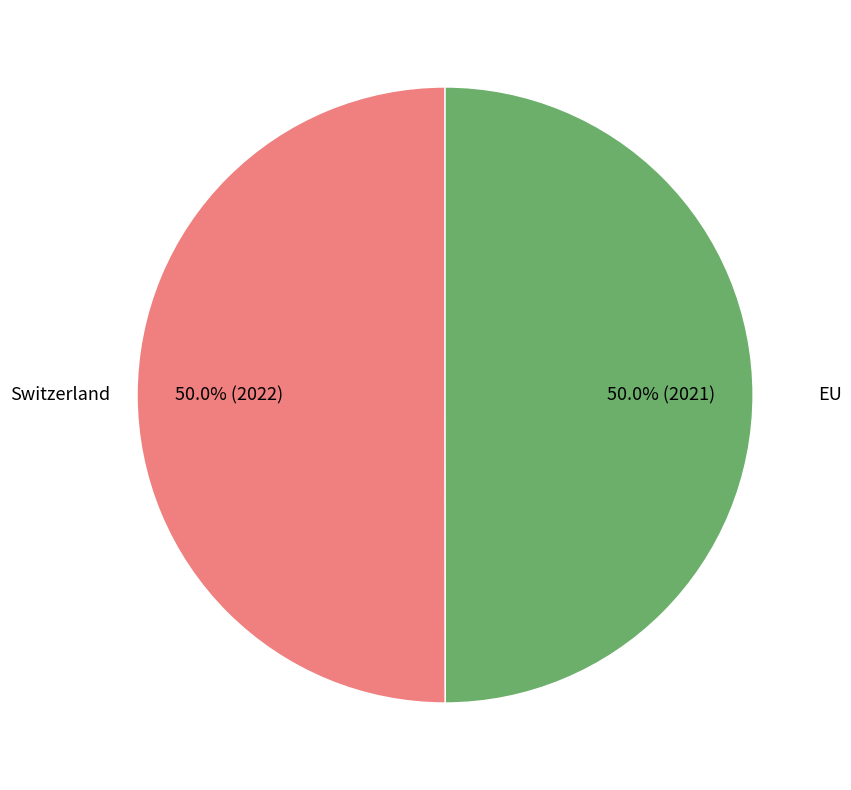

Rank the categories by value from lowest to highest.

EU, Switzerland